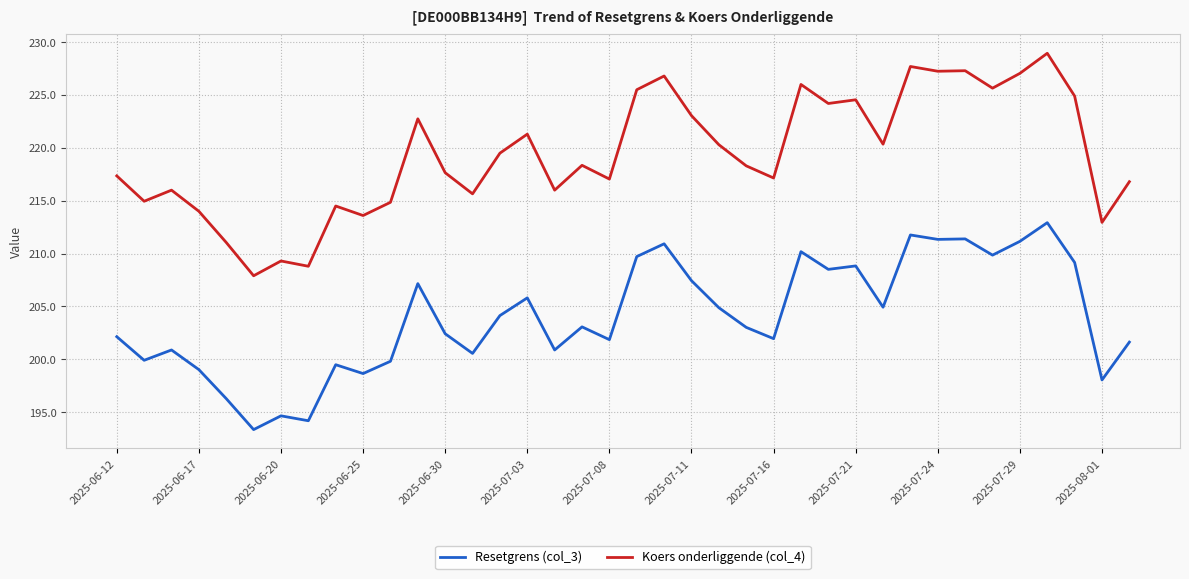

Which series has the largest total across all categories?

Koers onderliggende (col_4)